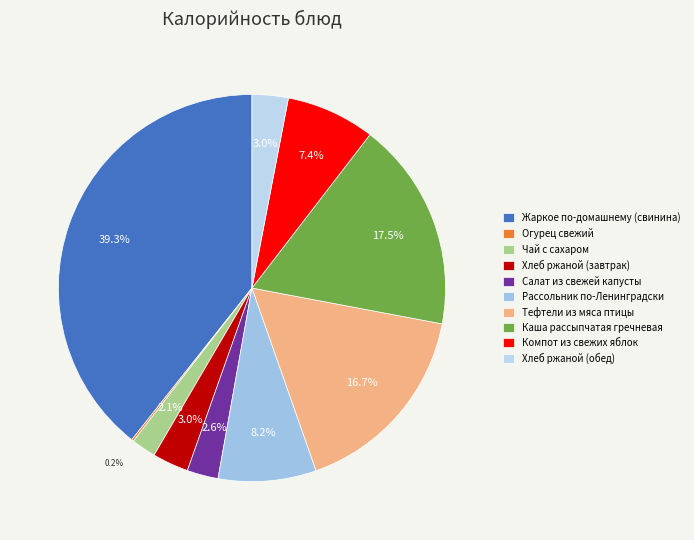

Is it true that Салат из свежей капусты is 3% of the pie?

True